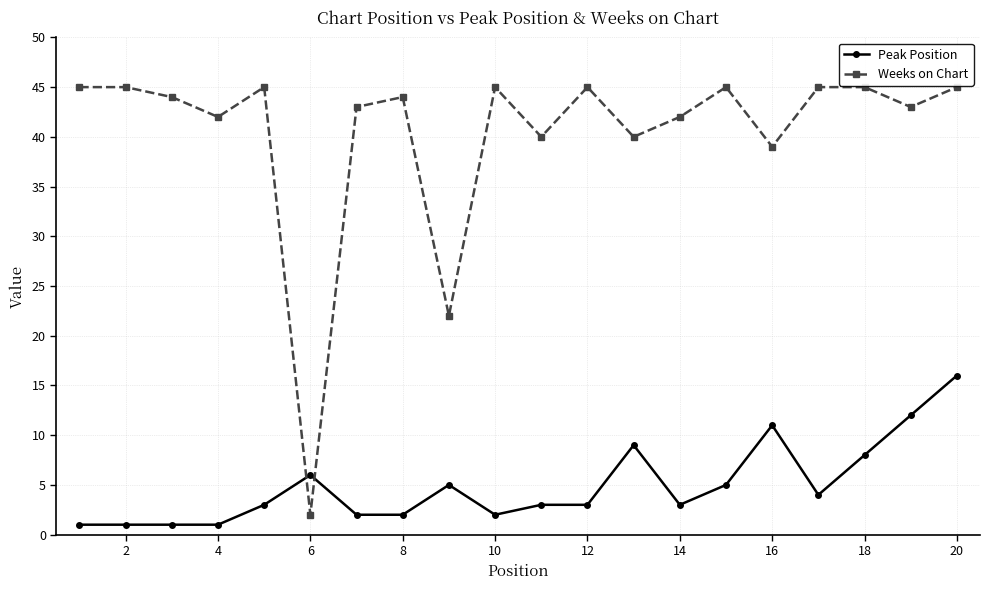

Rank the series by their average value, from lowest to highest.

Peak Position, Weeks on Chart